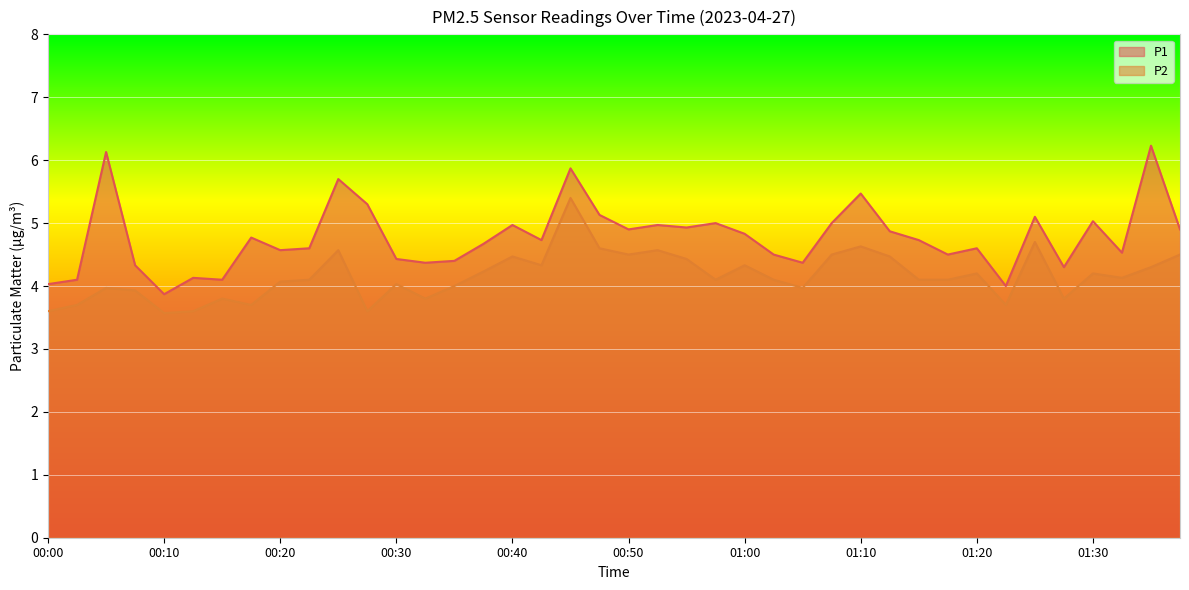

The P2 series shows 4.6 at 00:47. True or false?

True